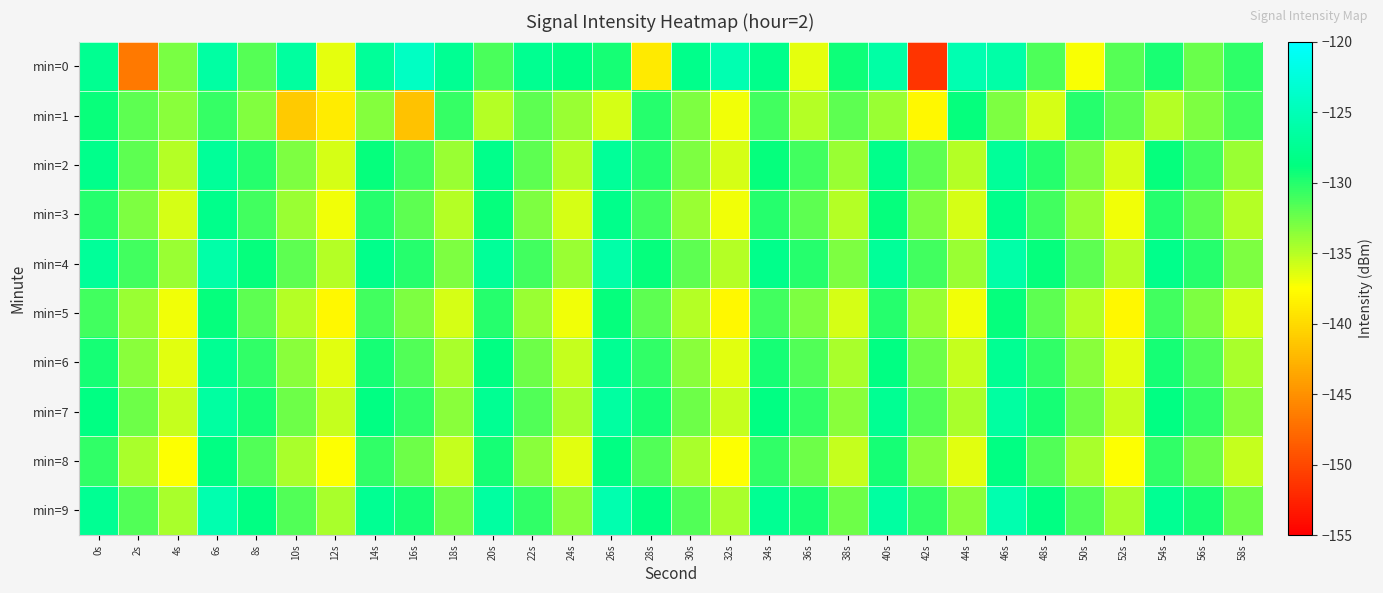

Reading left to right, list all the values displayed in this chart.

min=0: 0s=-127.6	2s=-146.5	4s=-132.9	6s=-126.4	8s=-131.7	10s=-126.7	12s=-136.6	14s=-127.0	16s=-124.2	18s=-127.4	20s=-131.3	22s=-127.6	24s=-128.4	26s=-129.6	28s=-138.9	30s=-128.0	32s=-125.3	34s=-128.0	36s=-136.6	38s=-129.2	40s=-126.3	42s=-151.4	44s=-125.4	46s=-126.1	48s=-131.4	50s=-137.3	52s=-131.7	54s=-129.6	56s=-132.3	58s=-130.3
min=1: 0s=-129.2	2s=-131.9	4s=-133.4	6s=-130.7	8s=-133.2	10s=-141.1	12s=-138.9	14s=-133.3	16s=-141.7	18s=-130.7	20s=-135.0	22s=-132.0	24s=-134.0	26s=-136.0	28s=-130.0	30s=-133.0	32s=-137.0	34s=-131.0	36s=-135.0	38s=-132.0	40s=-134.0	42s=-138.0	44s=-129.0	46s=-133.0	48s=-136.0	50s=-130.0	52s=-132.0	54s=-135.0	56s=-133.0	58s=-131.0
min=2: 0s=-128.0	2s=-132.0	4s=-135.0	6s=-127.0	8s=-130.0	10s=-133.0	12s=-136.0	14s=-129.0	16s=-131.0	18s=-134.0	20s=-128.0	22s=-132.0	24s=-135.0	26s=-127.0	28s=-130.0	30s=-133.0	32s=-136.0	34s=-129.0	36s=-131.0	38s=-134.0	40s=-128.0	42s=-132.0	44s=-135.0	46s=-127.0	48s=-130.0	50s=-133.0	52s=-136.0	54s=-129.0	56s=-131.0	58s=-134.0
min=3: 0s=-130.0	2s=-133.0	4s=-136.0	6s=-128.0	8s=-131.0	10s=-134.0	12s=-137.0	14s=-130.0	16s=-132.0	18s=-135.0	20s=-129.0	22s=-133.0	24s=-136.0	26s=-128.0	28s=-131.0	30s=-134.0	32s=-137.0	34s=-130.0	36s=-132.0	38s=-135.0	40s=-129.0	42s=-133.0	44s=-136.0	46s=-128.0	48s=-131.0	50s=-134.0	52s=-137.0	54s=-130.0	56s=-132.0	58s=-135.0
min=4: 0s=-127.0	2s=-131.0	4s=-134.0	6s=-126.0	8s=-129.0	10s=-132.0	12s=-135.0	14s=-128.0	16s=-130.0	18s=-133.0	20s=-127.0	22s=-131.0	24s=-134.0	26s=-126.0	28s=-129.0	30s=-132.0	32s=-135.0	34s=-128.0	36s=-130.0	38s=-133.0	40s=-127.0	42s=-131.0	44s=-134.0	46s=-126.0	48s=-129.0	50s=-132.0	52s=-135.0	54s=-128.0	56s=-130.0	58s=-133.0
min=5: 0s=-131.0	2s=-134.0	4s=-137.0	6s=-129.0	8s=-132.0	10s=-135.0	12s=-138.0	14s=-131.0	16s=-133.0	18s=-136.0	20s=-130.0	22s=-134.0	24s=-137.0	26s=-129.0	28s=-132.0	30s=-135.0	32s=-138.0	34s=-131.0	36s=-133.0	38s=-136.0	40s=-130.0	42s=-134.0	44s=-137.0	46s=-129.0	48s=-132.0	50s=-135.0	52s=-138.0	54s=-131.0	56s=-133.0	58s=-136.0
min=6: 0s=-129.5	2s=-133.5	4s=-136.5	6s=-127.5	8s=-130.5	10s=-133.5	12s=-136.5	14s=-129.5	16s=-131.5	18s=-134.5	20s=-128.5	22s=-132.5	24s=-135.5	26s=-127.5	28s=-130.5	30s=-133.5	32s=-136.5	34s=-129.5	36s=-131.5	38s=-134.5	40s=-128.5	42s=-132.5	44s=-135.5	46s=-127.5	48s=-130.5	50s=-133.5	52s=-136.5	54s=-129.5	56s=-131.5	58s=-134.5
min=7: 0s=-128.5	2s=-132.5	4s=-135.5	6s=-126.5	8s=-129.5	10s=-132.5	12s=-135.5	14s=-128.5	16s=-130.5	18s=-133.5	20s=-127.5	22s=-131.5	24s=-134.5	26s=-126.5	28s=-129.5	30s=-132.5	32s=-135.5	34s=-128.5	36s=-130.5	38s=-133.5	40s=-127.5	42s=-131.5	44s=-134.5	46s=-126.5	48s=-129.5	50s=-132.5	52s=-135.5	54s=-128.5	56s=-130.5	58s=-133.5
min=8: 0s=-130.5	2s=-134.5	4s=-137.5	6s=-128.5	8s=-131.5	10s=-134.5	12s=-137.5	14s=-130.5	16s=-132.5	18s=-135.5	20s=-129.5	22s=-133.5	24s=-136.5	26s=-128.5	28s=-131.5	30s=-134.5	32s=-137.5	34s=-130.5	36s=-132.5	38s=-135.5	40s=-129.5	42s=-133.5	44s=-136.5	46s=-128.5	48s=-131.5	50s=-134.5	52s=-137.5	54s=-130.5	56s=-132.5	58s=-135.5
min=9: 0s=-127.5	2s=-131.5	4s=-134.5	6s=-125.5	8s=-128.5	10s=-131.5	12s=-134.5	14s=-127.5	16s=-129.5	18s=-132.5	20s=-126.5	22s=-130.5	24s=-133.5	26s=-125.5	28s=-128.5	30s=-131.5	32s=-134.5	34s=-127.5	36s=-129.5	38s=-132.5	40s=-126.5	42s=-130.5	44s=-133.5	46s=-125.5	48s=-128.5	50s=-131.5	52s=-134.5	54s=-127.5	56s=-129.5	58s=-132.5